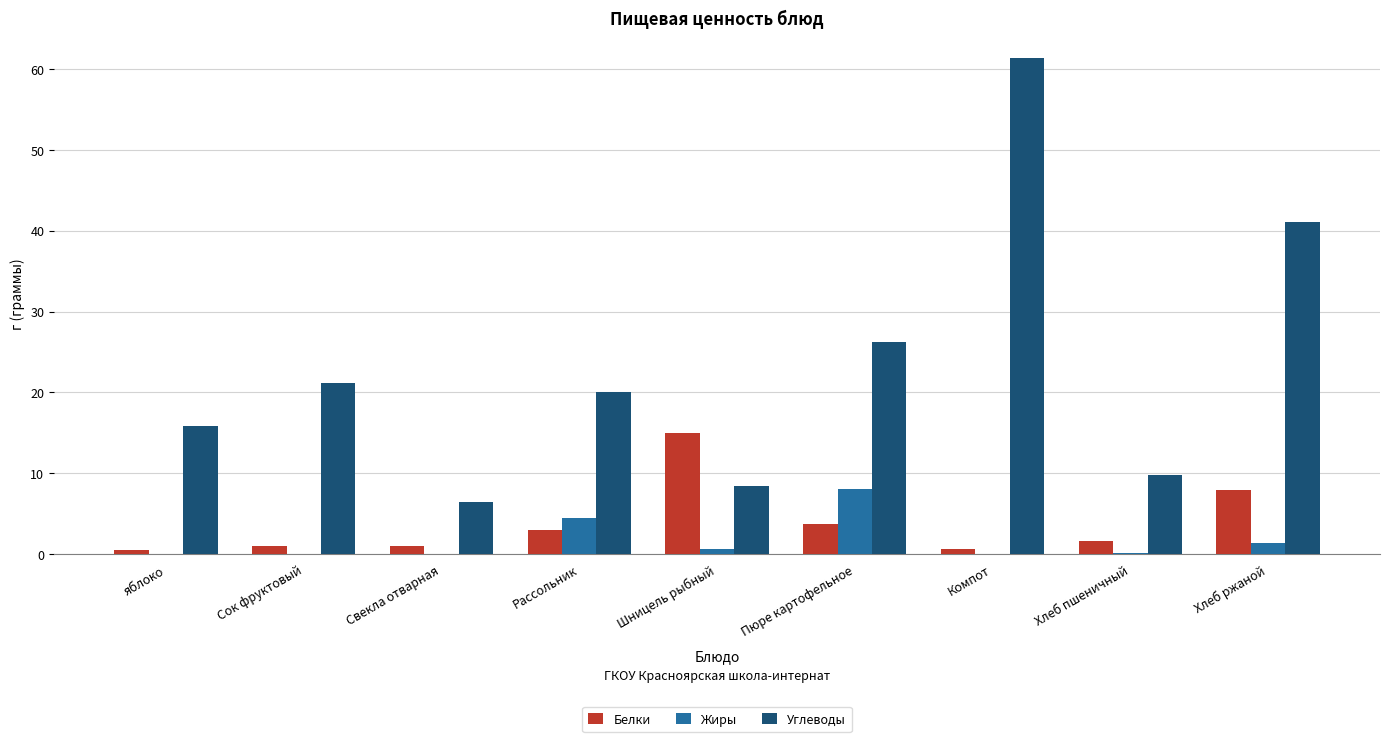

What is the sum of the Белки values at Сок фруктовый and Пюре картофельное?

4.8